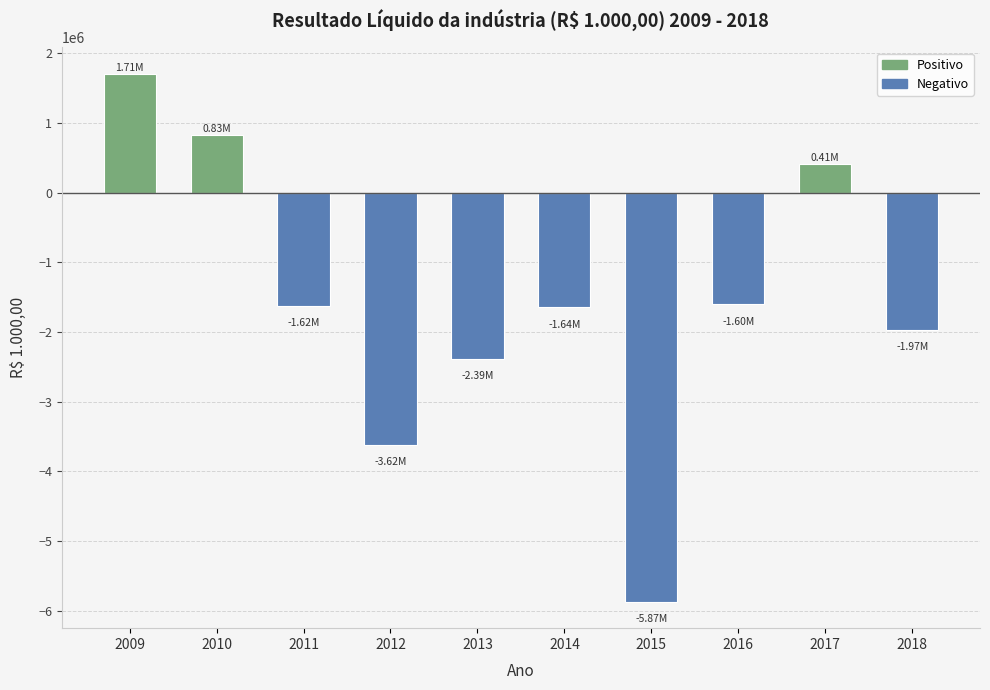

What is the average value?

-1575950.9